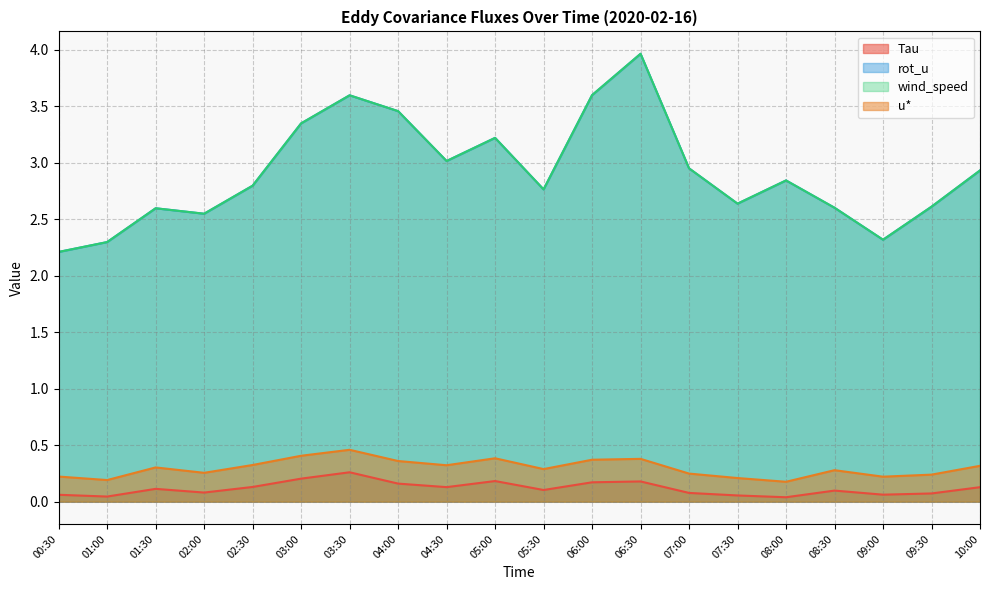

At which label does u* reach its peak?

03:30